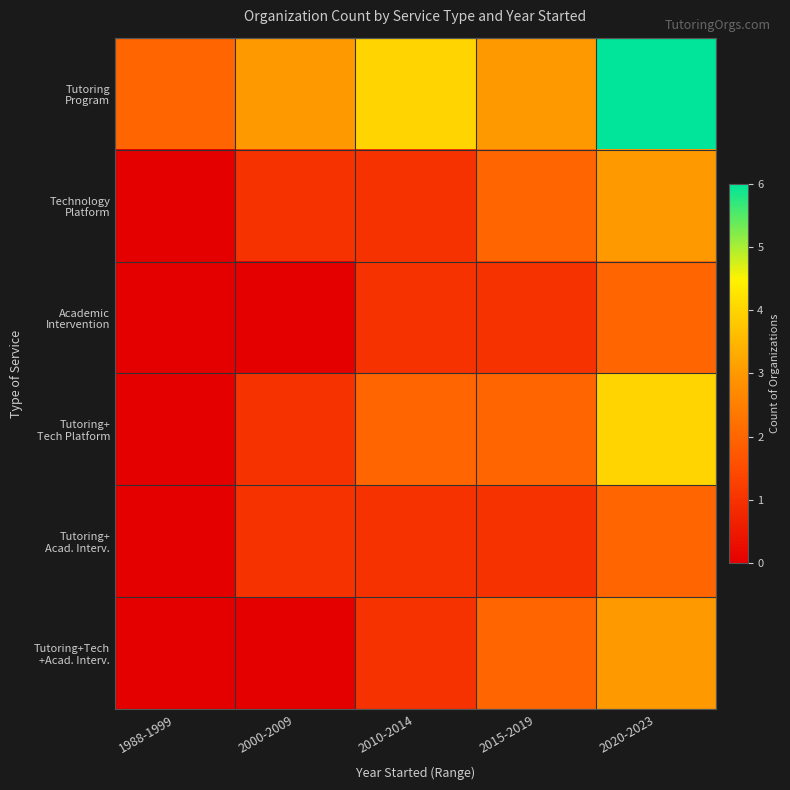

What is the spread (max minus min) of values at 2020-2023?

4